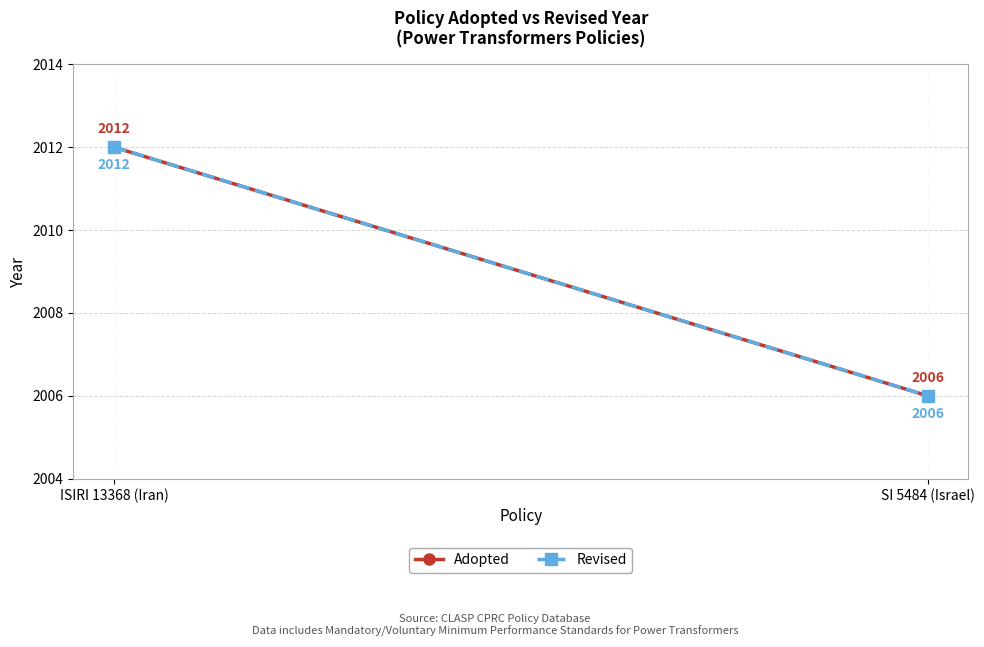

Which category has the lowest value in the Revised series?

SI 5484 (Israel)